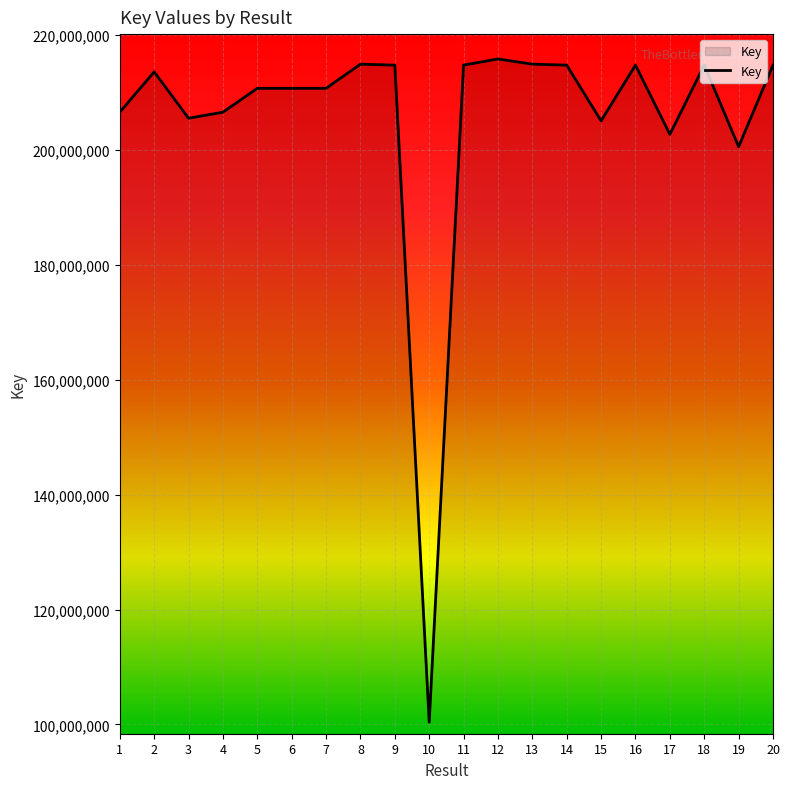

What is the sum of all values?

4106121462